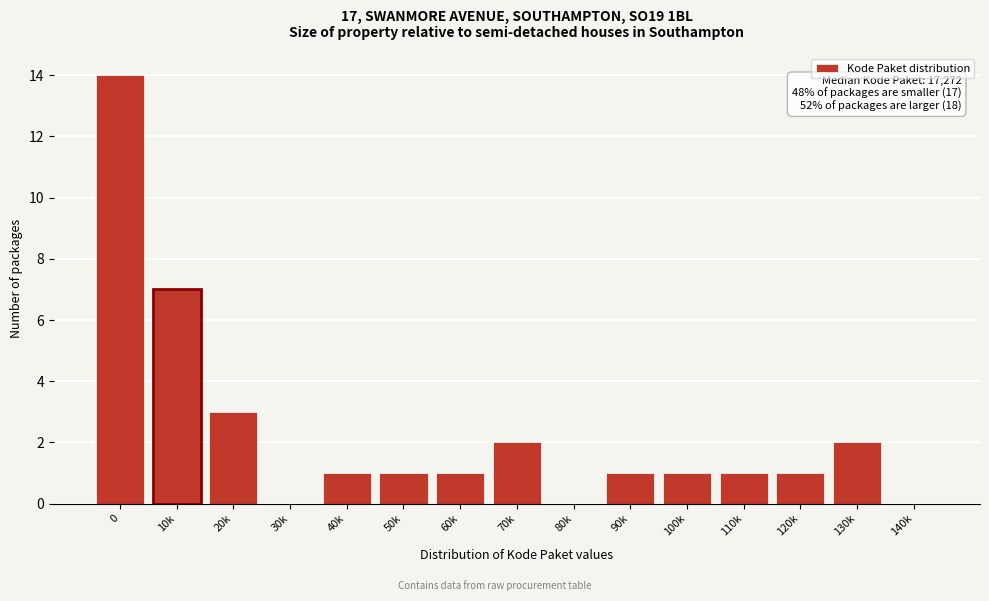

Reading left to right, list all the values displayed in this chart.

0=14	10k=7	20k=3	30k=0	40k=1	50k=1	60k=1	70k=2	80k=0	90k=1	100k=1	110k=1	120k=1	130k=2	140k=0